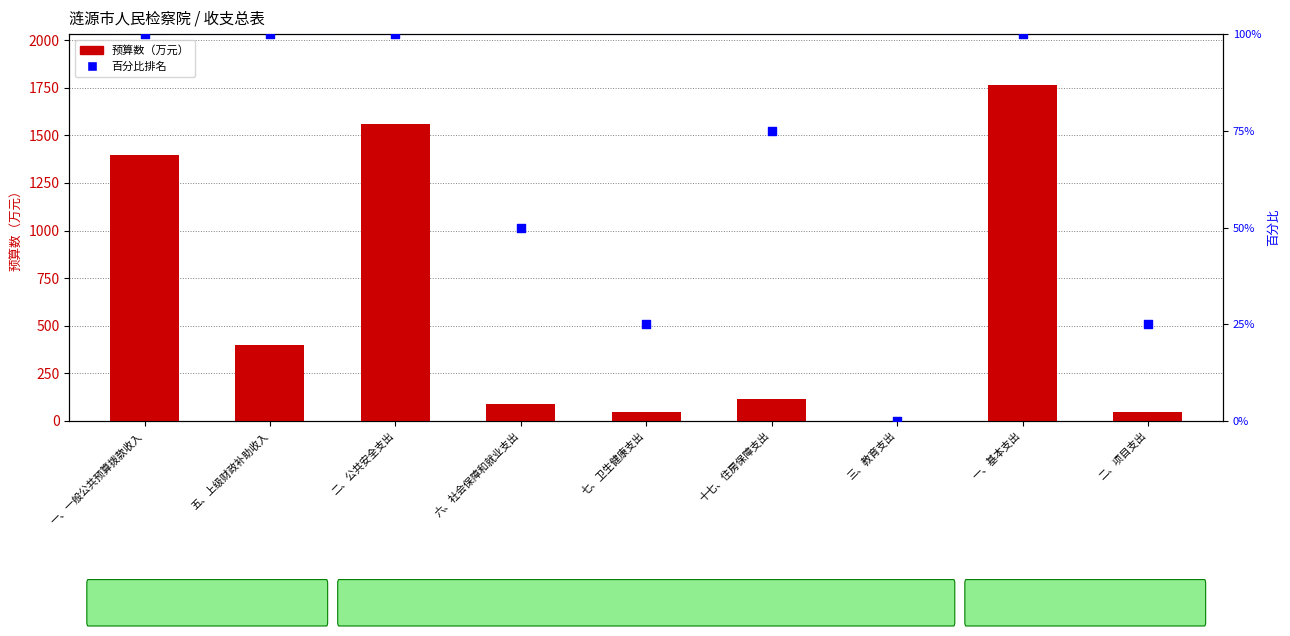

Which series reaches the maximum Y coordinate?

预算数（万元）